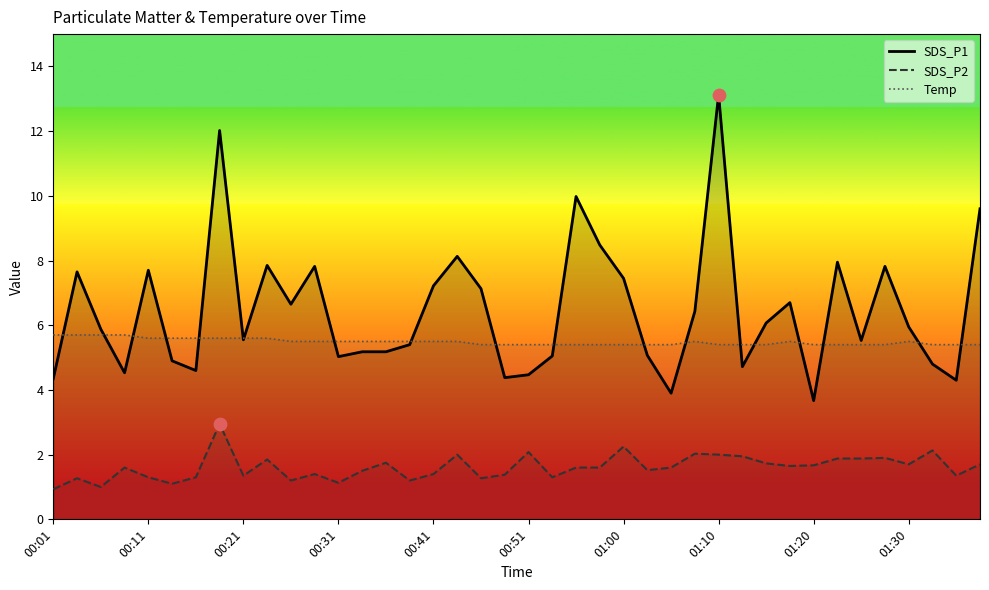

Which series has the largest Y range (max minus min)?

SDS_P1